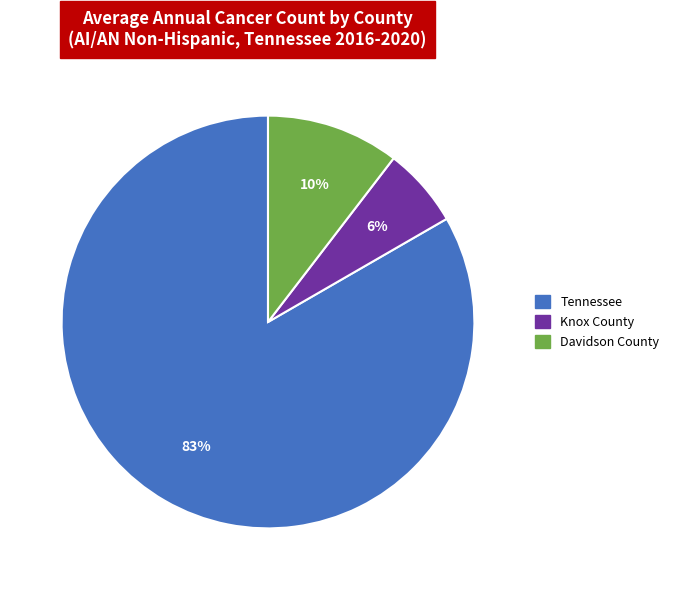

Combined, do Knox County and Tennessee account for over 50%?

Yes